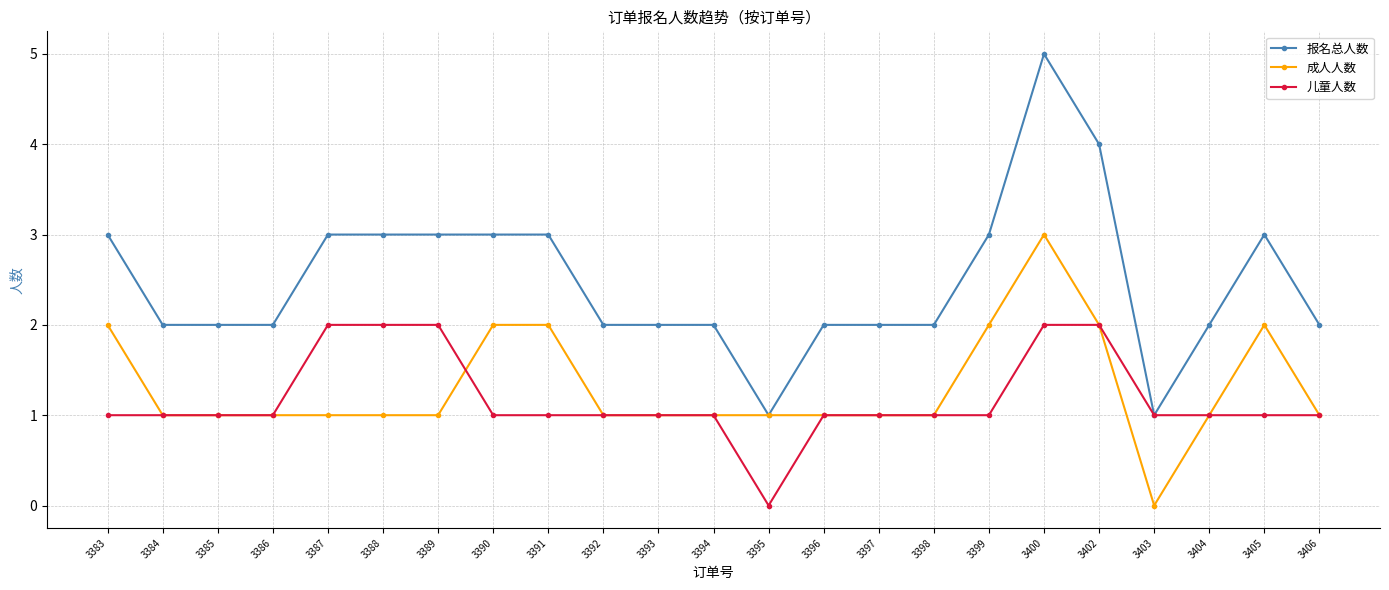

Count the number of data series in this chart.

3